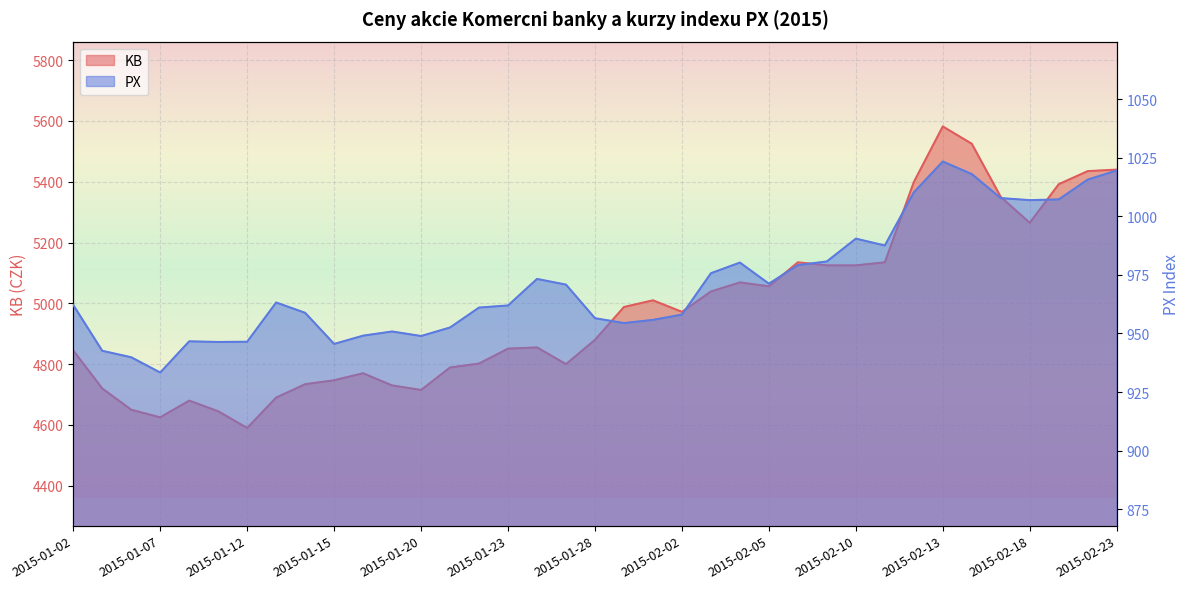

At which category does the chart reach its peak across all series?

2015-02-13